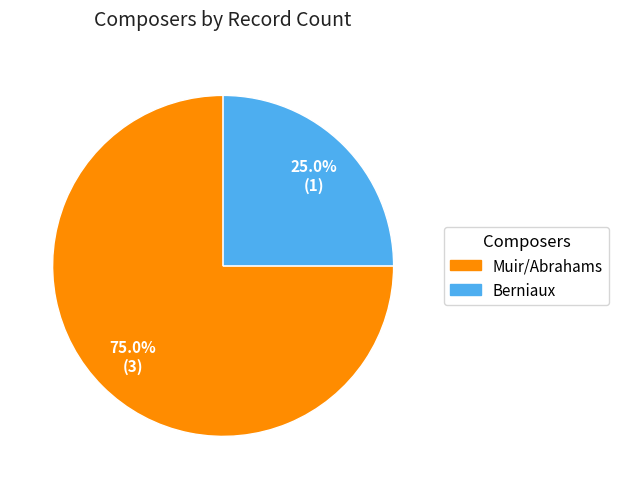

Count the number of slices in the pie.

2